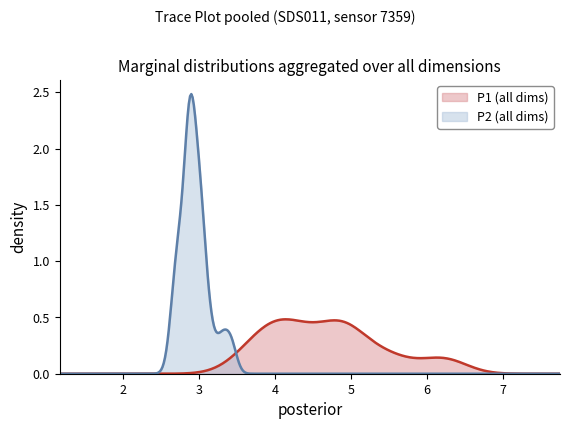

Which series has the largest total across all categories?

P1